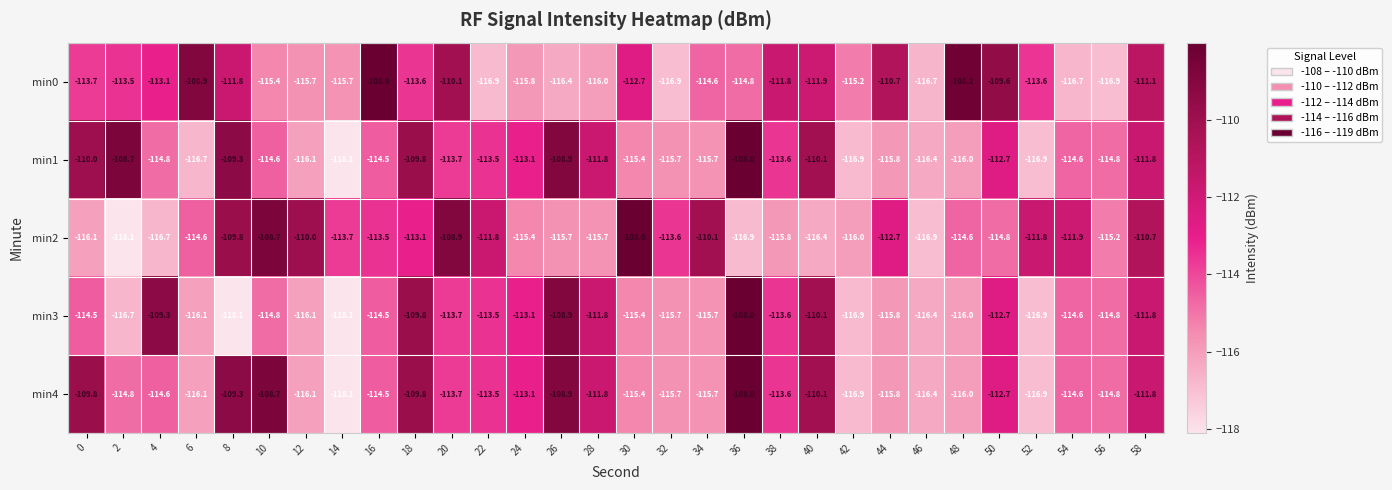

What is the difference between the min4 values at 32 and 48?

0.3